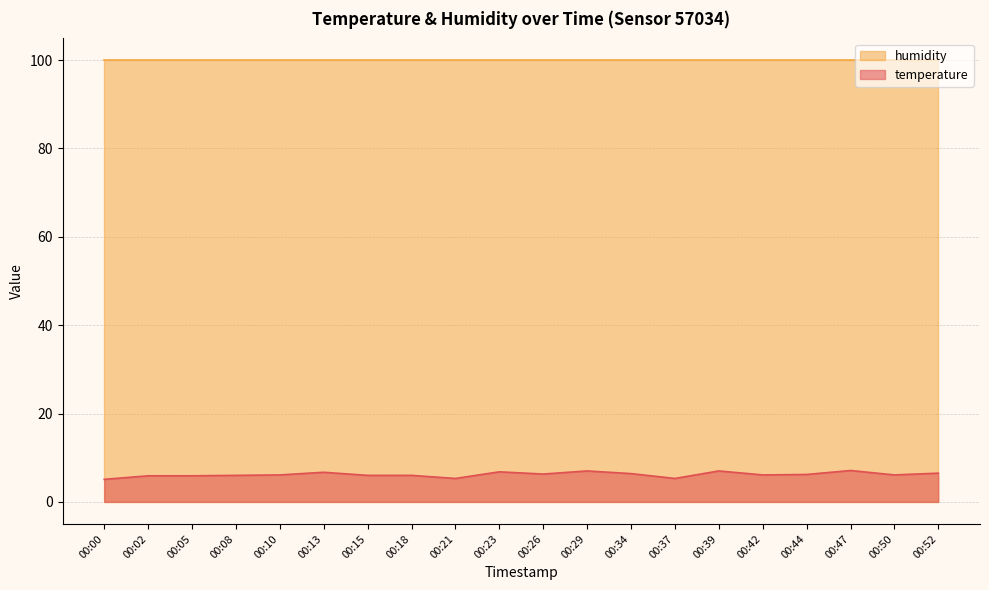

Reading left to right, extract all data points from this chart.

5.1	5.9	5.9	6.0	6.1	6.7	6.0	6.0	5.3	6.8	6.3	7.0	6.4	5.3	7.0	6.1	6.2	7.1	6.1	6.5